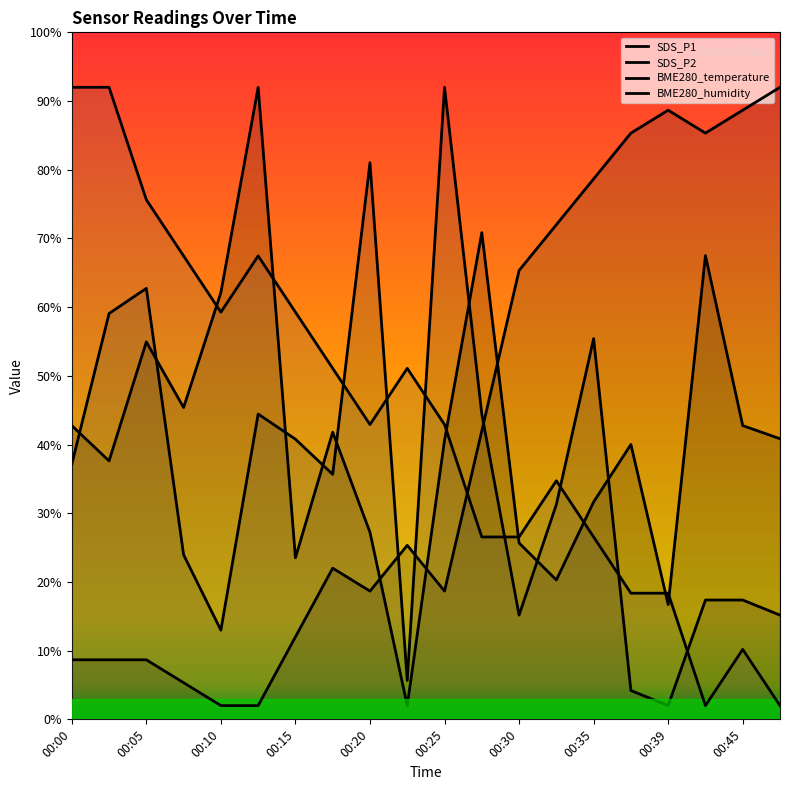

What is the total value across all series at 00:10?

136.4